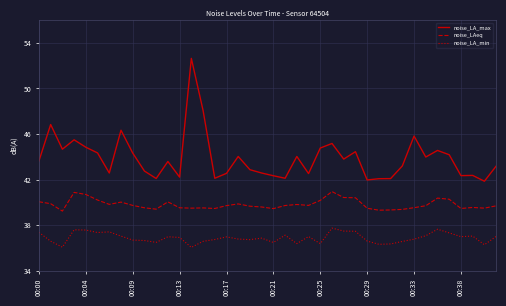

What is the average value of the noise_LA_min series?

36.9